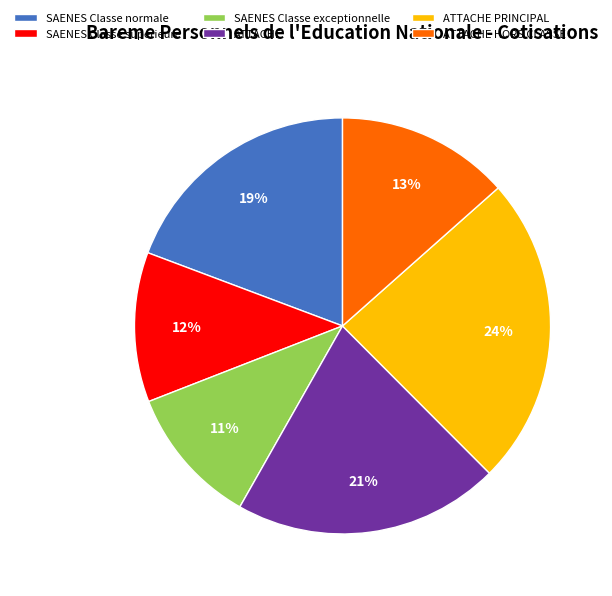

What percentage is the ATTACHE PRINCIPAL slice, to the nearest percent?

24%